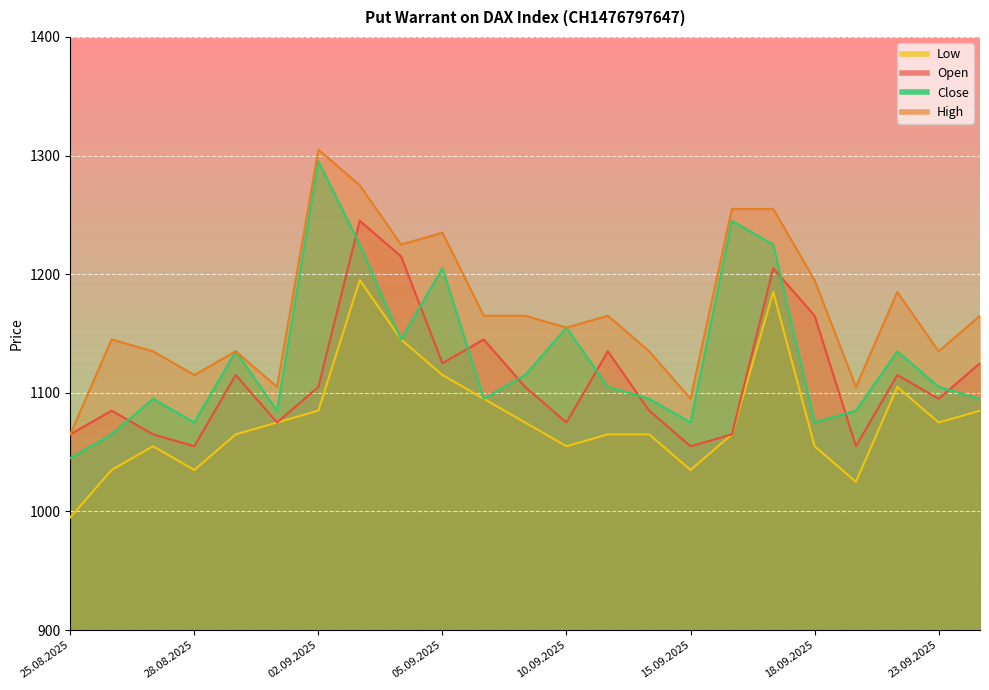

Reading right to left, extract all data points from this chart.

Open: 24.09.2025=1125	23.09.2025=1095	22.09.2025=1115	19.09.2025=1055	18.09.2025=1165	17.09.2025=1205	16.09.2025=1065	15.09.2025=1055	12.09.2025=1085	11.09.2025=1135	10.09.2025=1075	09.09.2025=1105	08.09.2025=1145	05.09.2025=1125	04.09.2025=1215	03.09.2025=1245	02.09.2025=1105	01.09.2025=1075	29.08.2025=1115	28.08.2025=1055	27.08.2025=1065	26.08.2025=1085	25.08.2025=1065
High: 24.09.2025=1165	23.09.2025=1135	22.09.2025=1185	19.09.2025=1105	18.09.2025=1195	17.09.2025=1255	16.09.2025=1255	15.09.2025=1095	12.09.2025=1135	11.09.2025=1165	10.09.2025=1155	09.09.2025=1165	08.09.2025=1165	05.09.2025=1235	04.09.2025=1225	03.09.2025=1275	02.09.2025=1305	01.09.2025=1105	29.08.2025=1135	28.08.2025=1115	27.08.2025=1135	26.08.2025=1145	25.08.2025=1065
Low: 24.09.2025=1085	23.09.2025=1075	22.09.2025=1105	19.09.2025=1025	18.09.2025=1055	17.09.2025=1185	16.09.2025=1065	15.09.2025=1035	12.09.2025=1065	11.09.2025=1065	10.09.2025=1055	09.09.2025=1075	08.09.2025=1095	05.09.2025=1115	04.09.2025=1145	03.09.2025=1195	02.09.2025=1085	01.09.2025=1075	29.08.2025=1065	28.08.2025=1035	27.08.2025=1055	26.08.2025=1035	25.08.2025=995
Close: 24.09.2025=1095	23.09.2025=1105	22.09.2025=1135	19.09.2025=1085	18.09.2025=1075	17.09.2025=1225	16.09.2025=1245	15.09.2025=1075	12.09.2025=1095	11.09.2025=1105	10.09.2025=1155	09.09.2025=1115	08.09.2025=1095	05.09.2025=1205	04.09.2025=1145	03.09.2025=1225	02.09.2025=1295	01.09.2025=1085	29.08.2025=1135	28.08.2025=1075	27.08.2025=1095	26.08.2025=1065	25.08.2025=1045